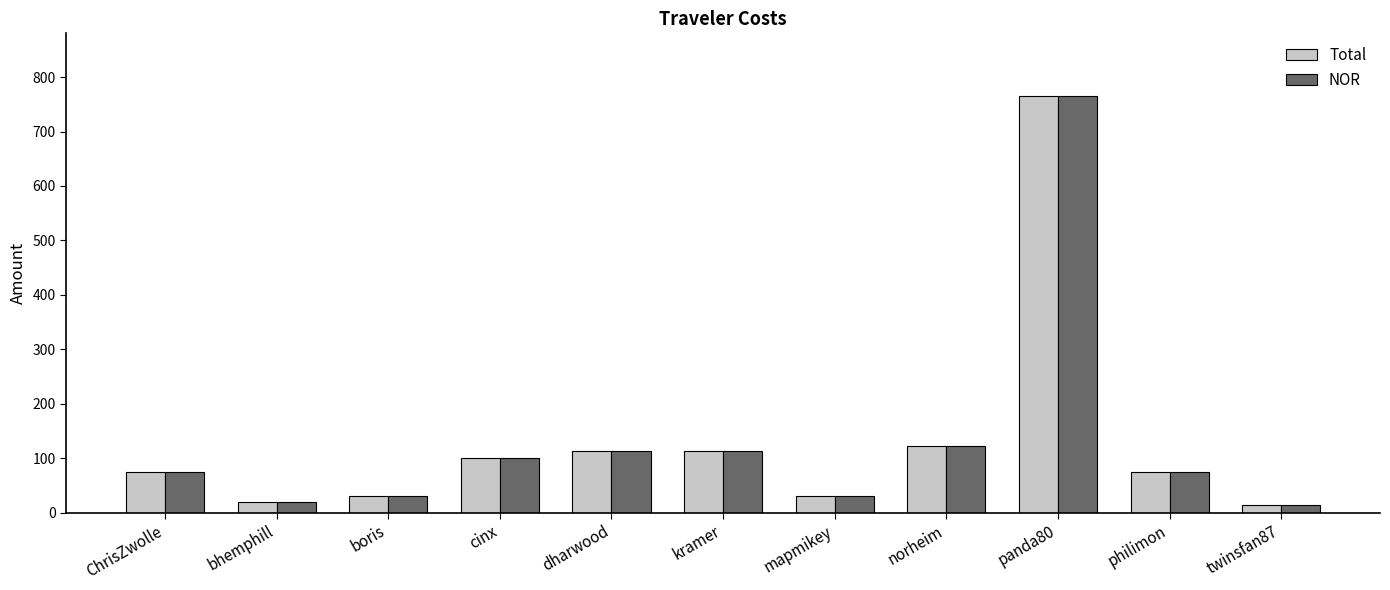

What is the greatest value displayed?

765.5